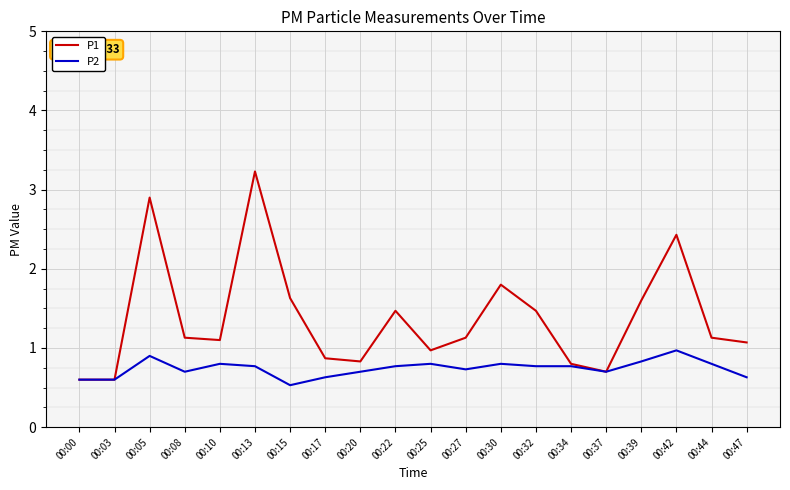

Is it true that P2 equals 0.2 at 00:17?

False